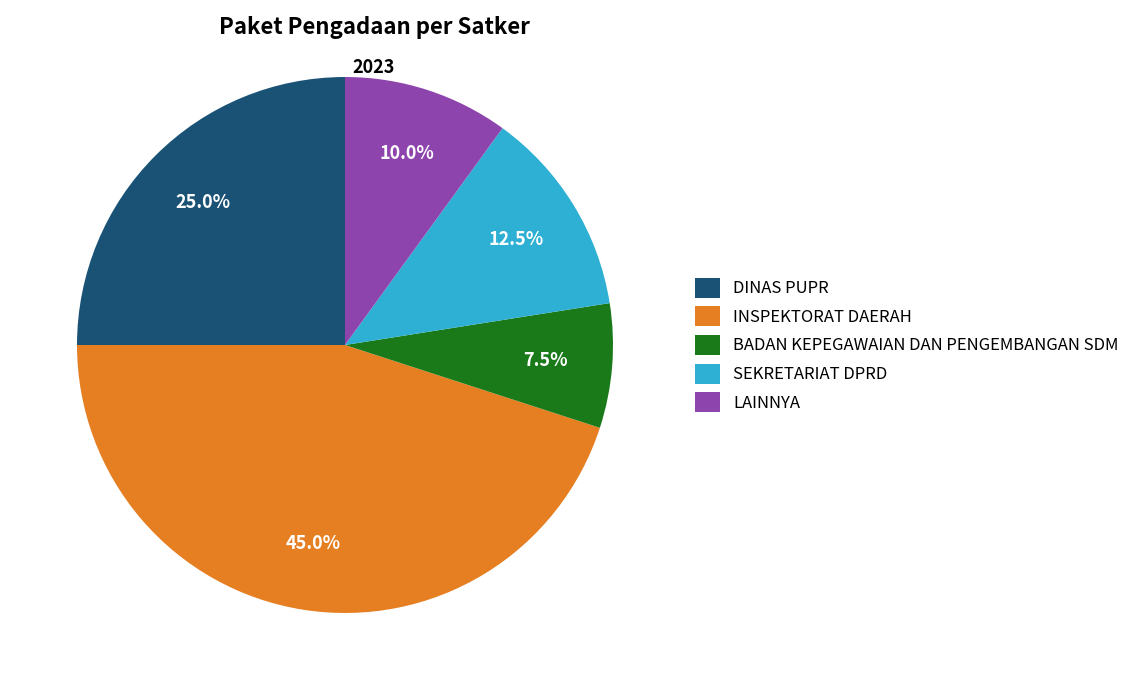

Combined, do BADAN KEPEGAWAIAN DAN PENGEMBANGAN SDM and DINAS PUPR account for over 50%?

No